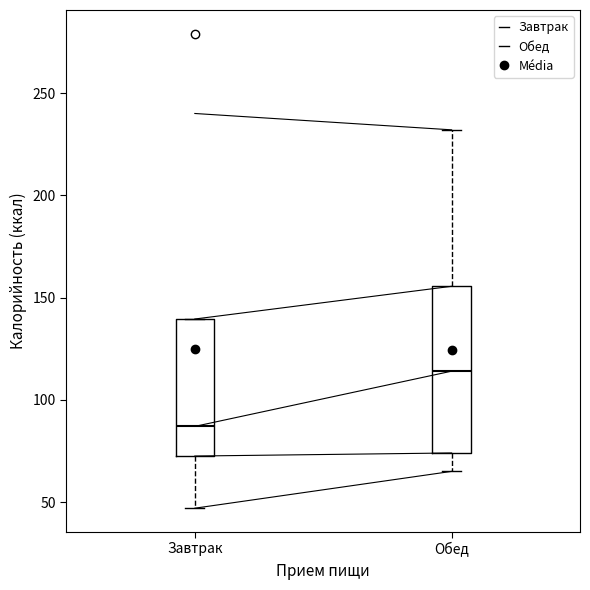

Where is the upper edge of the box for Завтрак on the y-axis? The values are not printed on the chart, so give them approximately, as read against the axis.

140